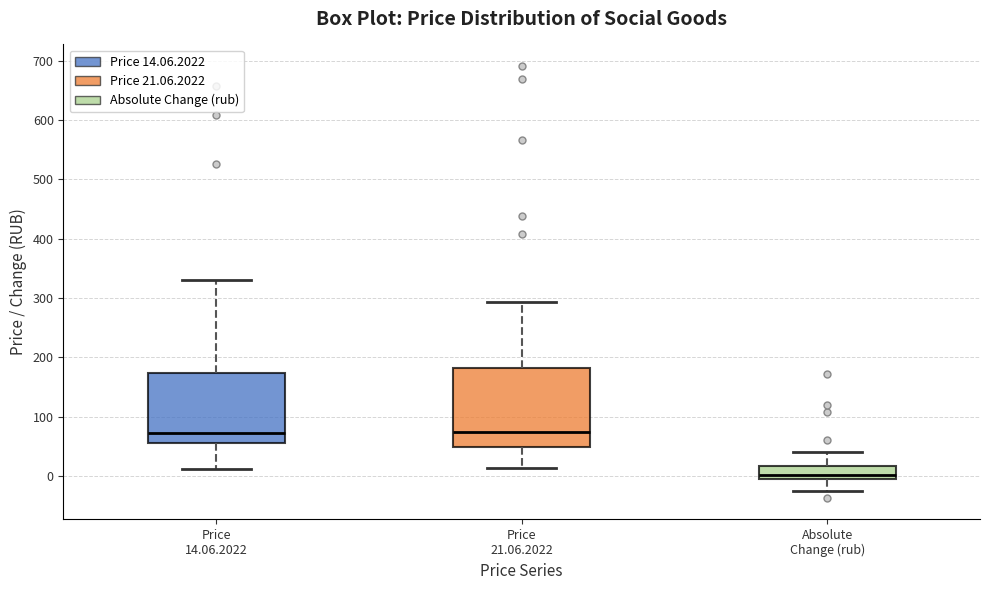

Where is the lower edge of the box for Price 21.06.2022 on the y-axis? The values are not printed on the chart, so give them approximately, as read against the axis.

50